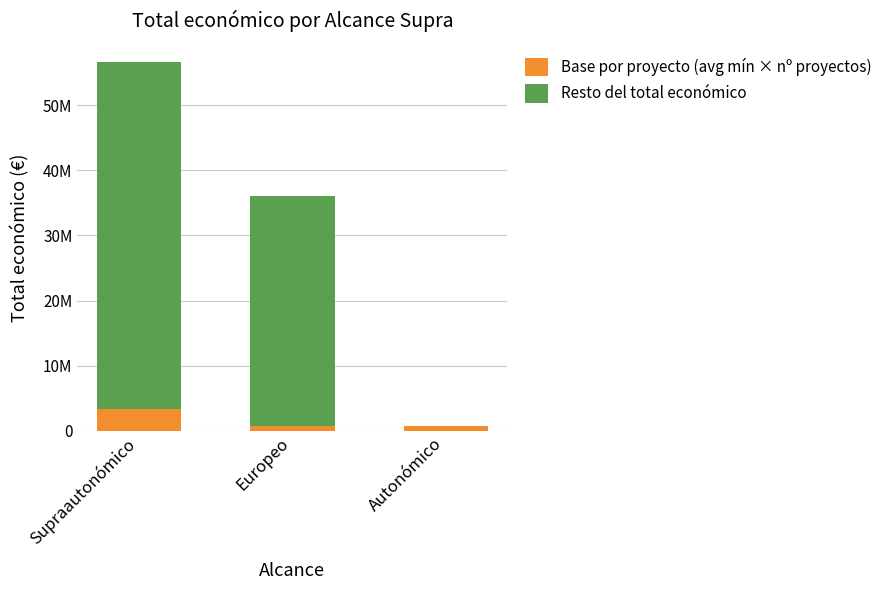

Is the value of Base por proyecto (avg mín × nº proyectos) at Autonómico greater than the value of Resto del total económico at Europeo?

No